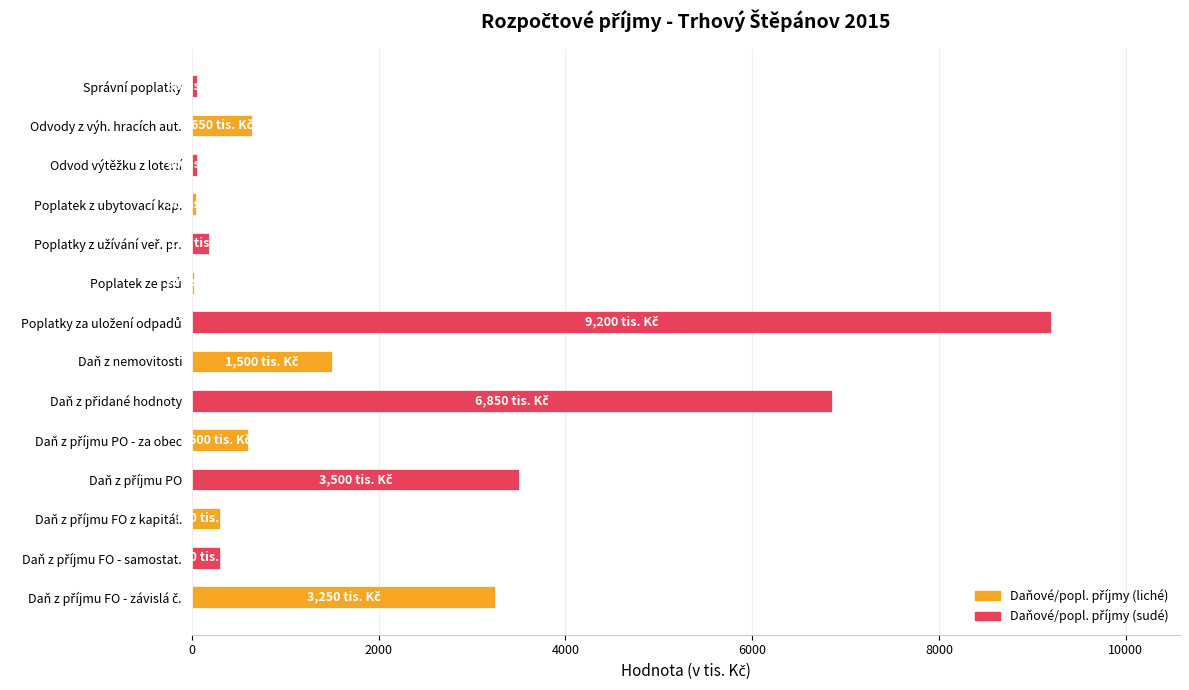

What is the greatest value displayed?

9200